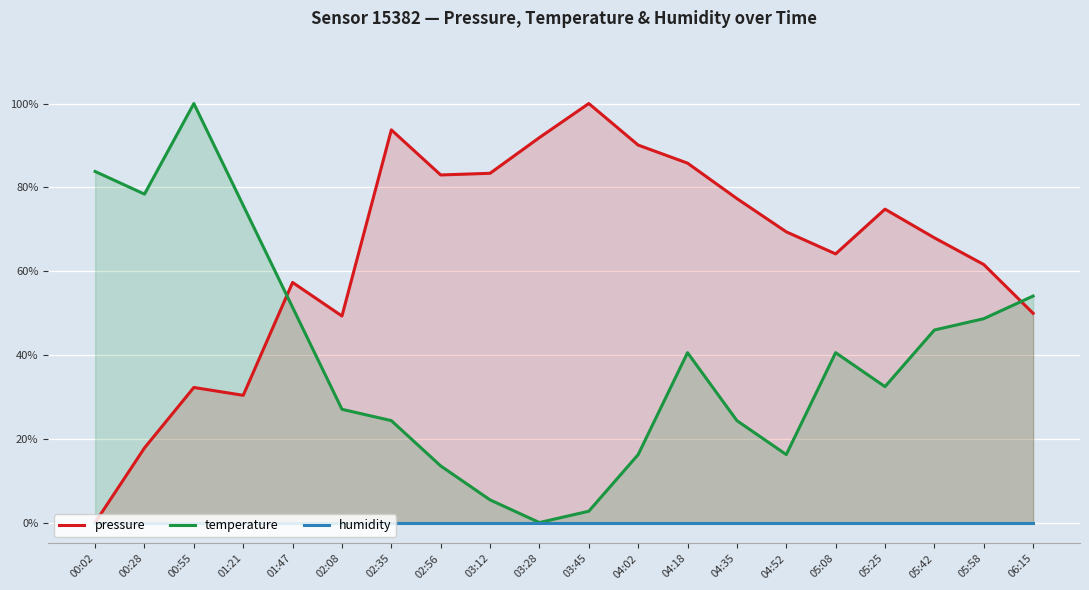

The value of pressure at 04:18 is 85.8. True or false?

True